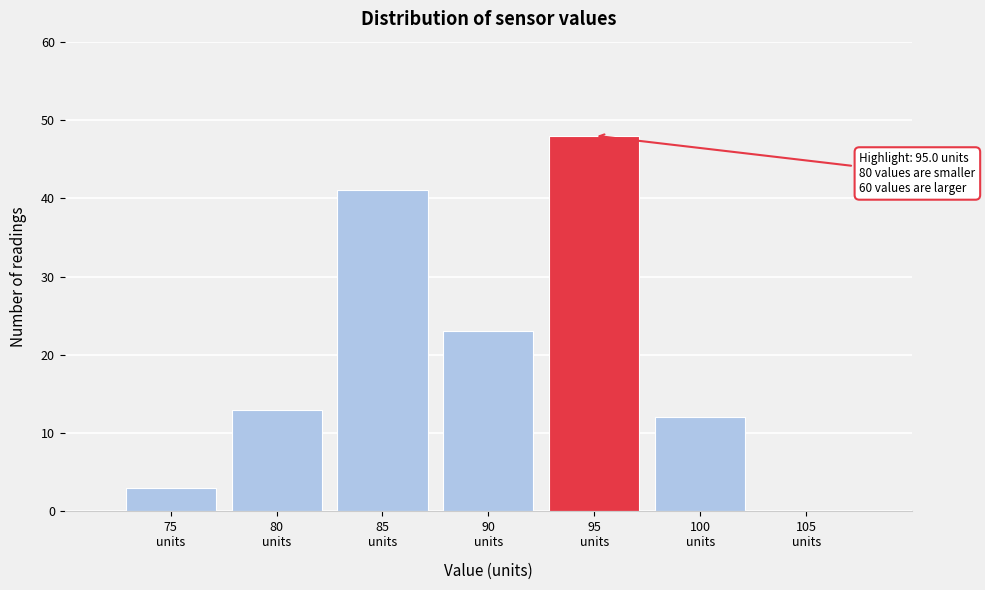

What is the sum of all values?

140